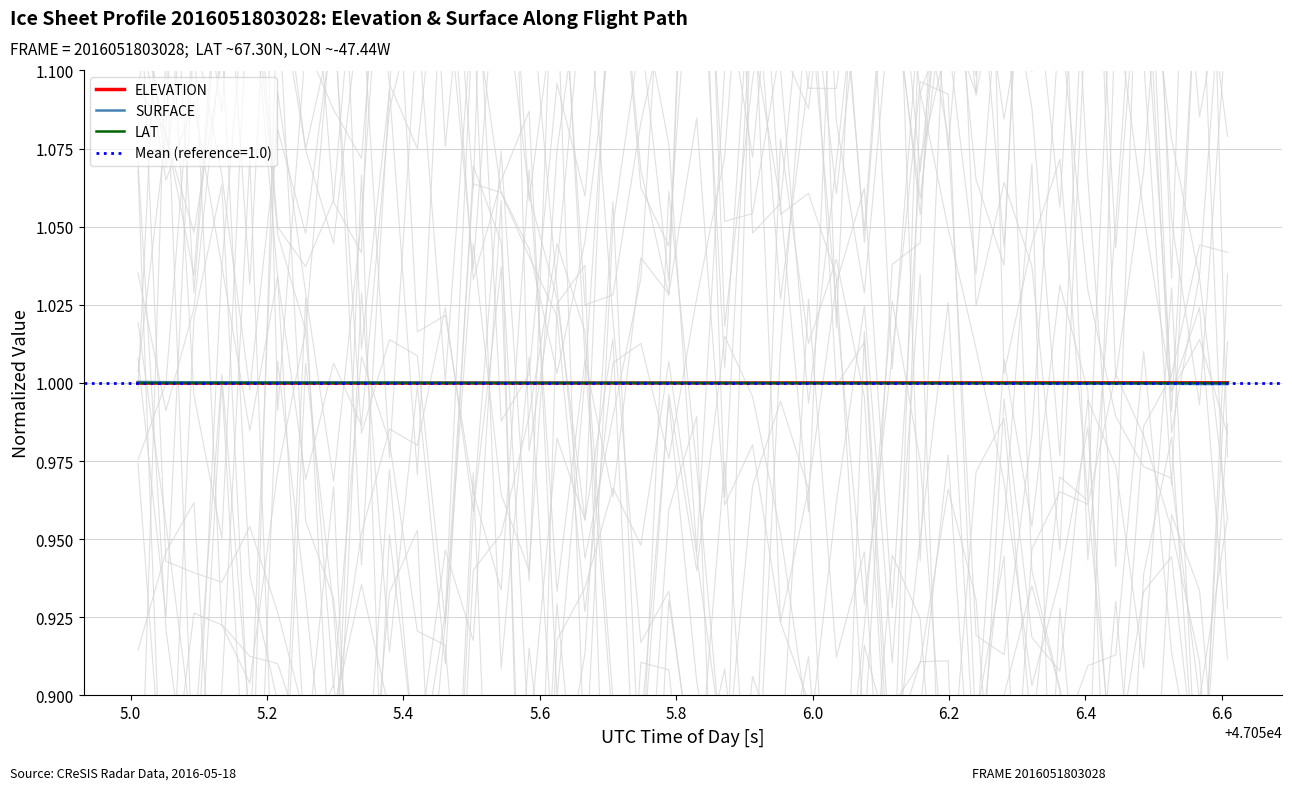

What is the maximum value for ELEVATION?

1.0